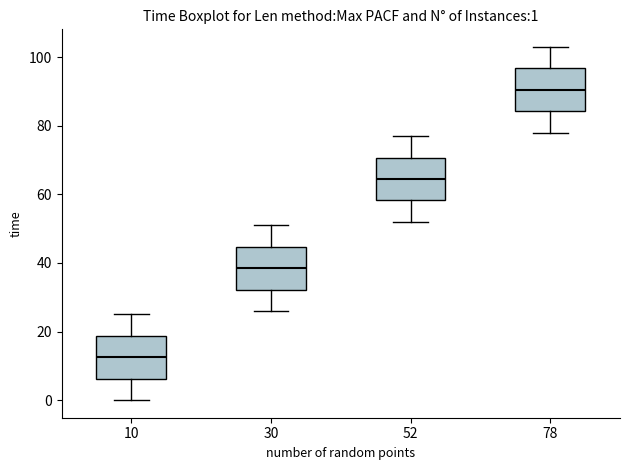

Which box has the lowest median line?

10